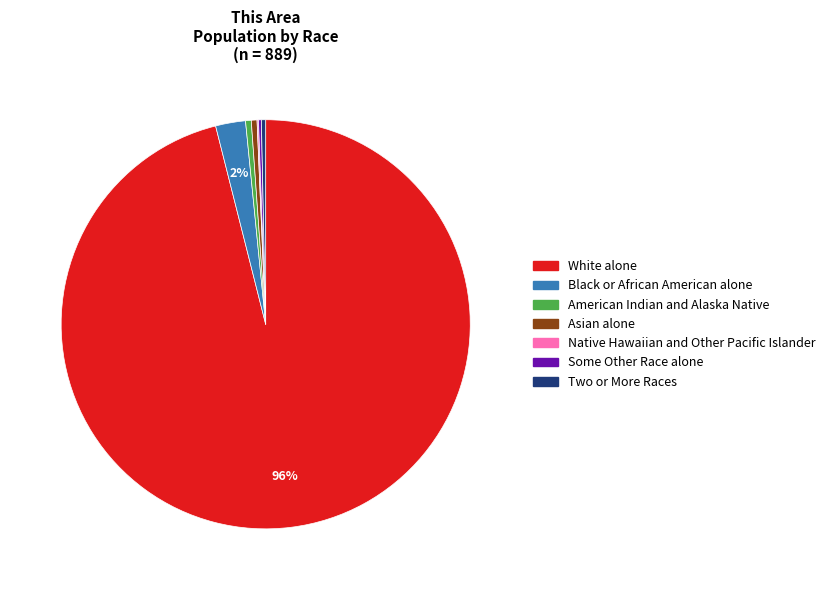

Is the sum of Asian alone and Black or African American alone greater than half?

No